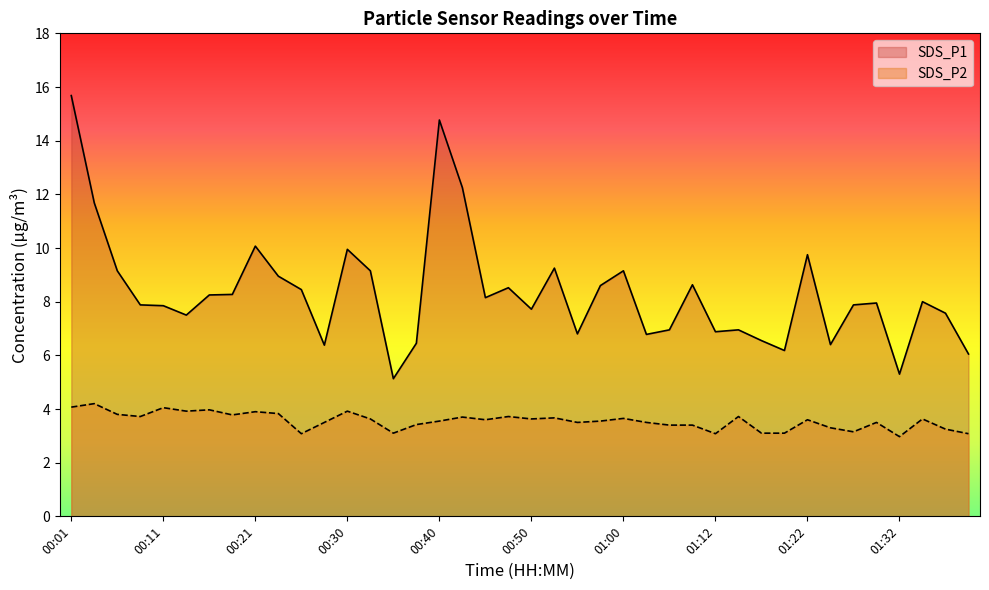

What is the lowest value of the SDS_P2 series?

3.0